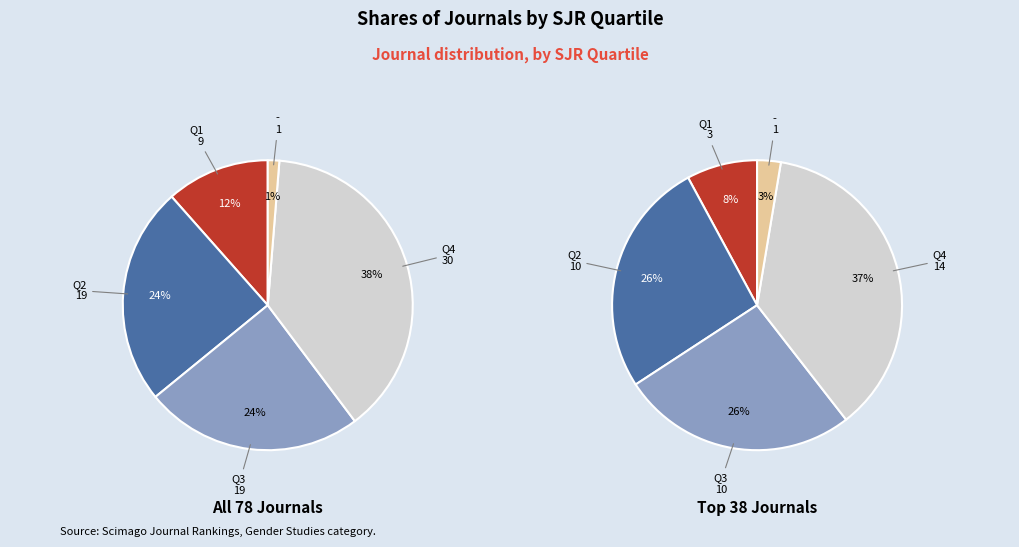

Which category has the biggest portion of the pie?

Q4